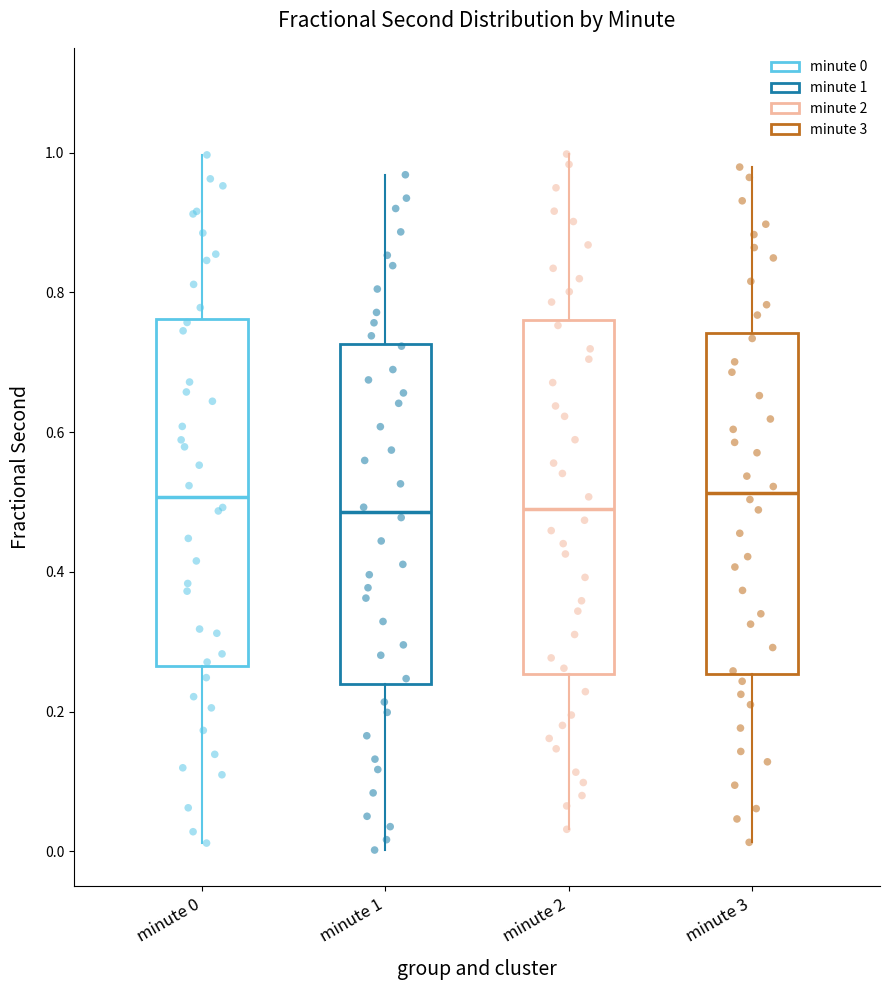

Reading left to right, read every box against the y-axis: the position of its median line, the range the box covers, and the ends of its whiskers. The values are not printed on the chart, so give them approximately, as read against the axis.

minute 0: median 0.50, box 0.26 to 0.76, whiskers 0.02 to 1.00
minute 1: median 0.48, box 0.24 to 0.72, whiskers 0.00 to 0.96
minute 2: median 0.50, box 0.26 to 0.76, whiskers 0.04 to 1.00
minute 3: median 0.52, box 0.26 to 0.74, whiskers 0.02 to 0.98